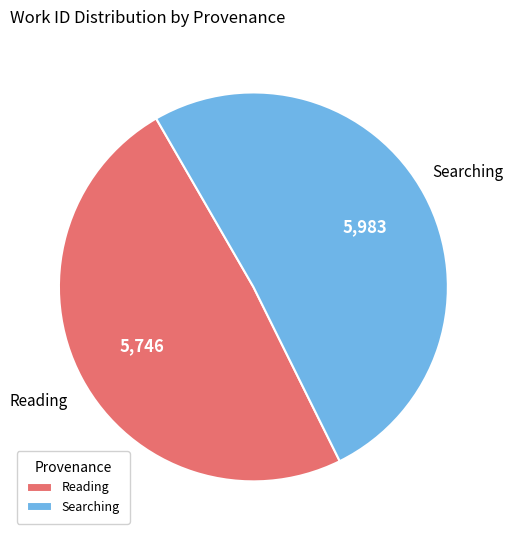

Which slice is the smallest?

Reading